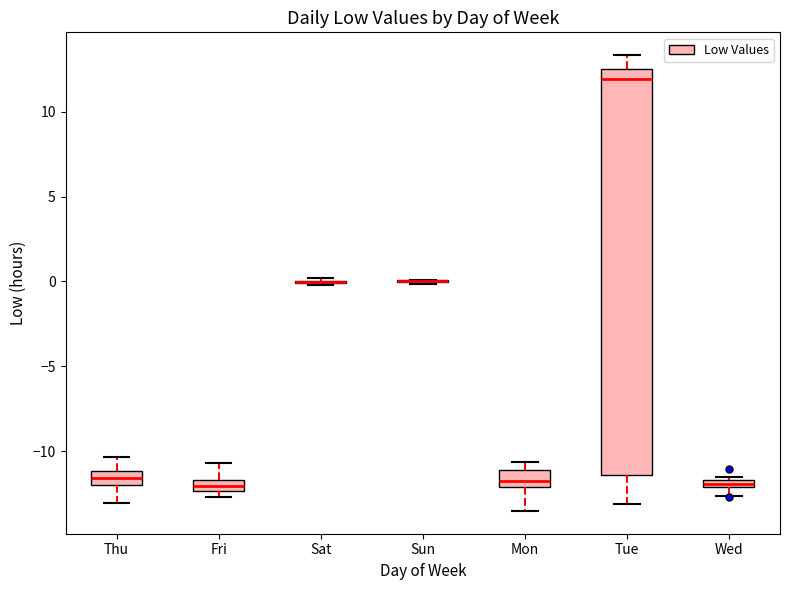

Which box is the tallest, from its lower edge to its upper edge?

Tue